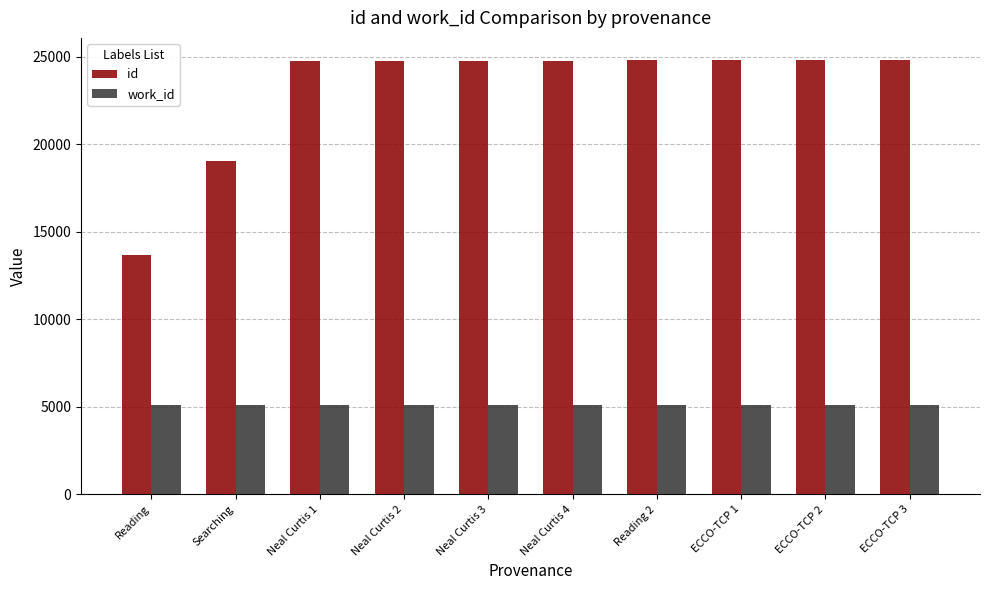

Is the value of work_id at Neal Curtis 2 greater than the value of id at ECCO-TCP 3?

No